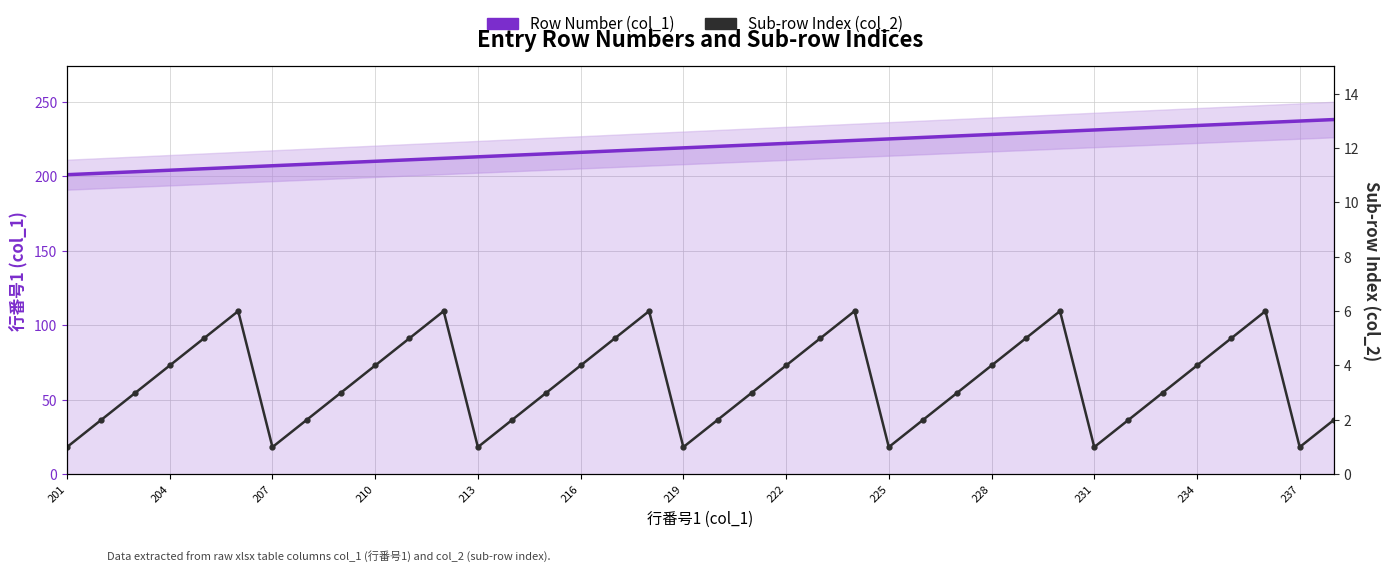

What is the spread (max minus min) of values at 13?

212